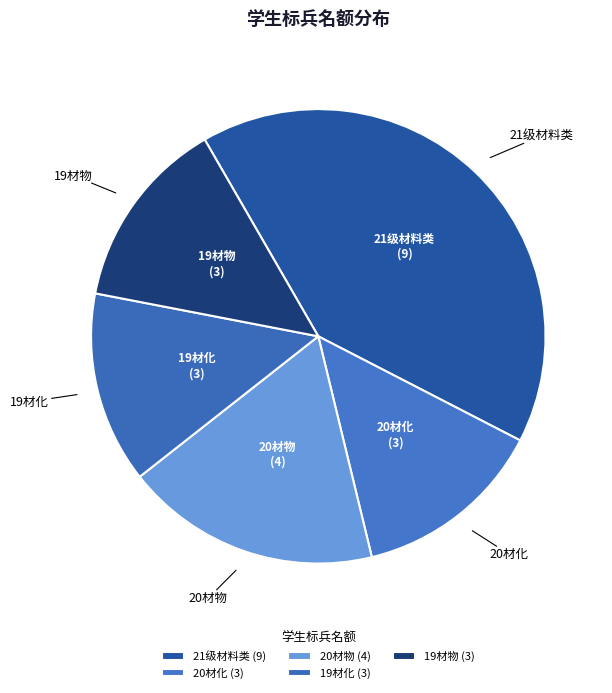

What is the largest slice in the pie chart?

21级材料类